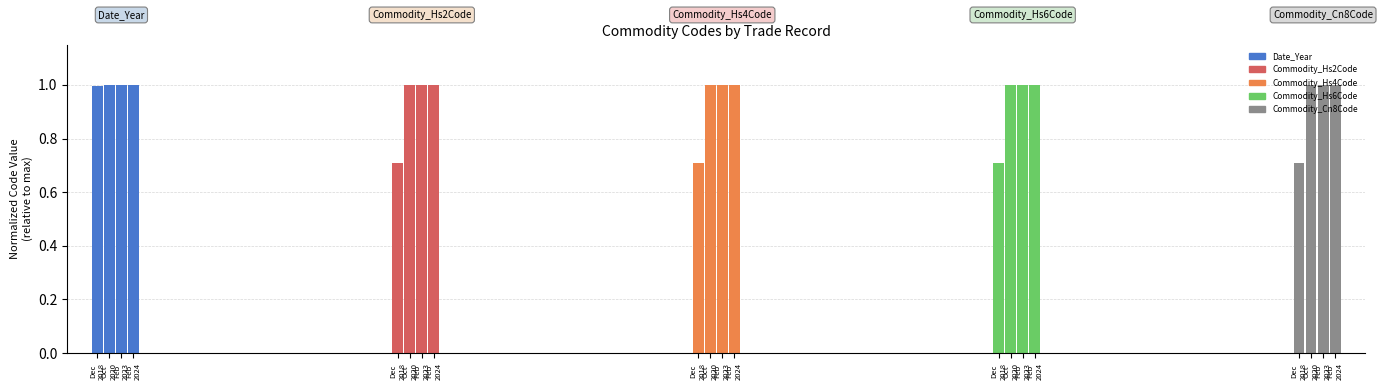

What is the sum of the Commodity_Cn8Code values at Feb
2024 and Feb
2023?

2.0